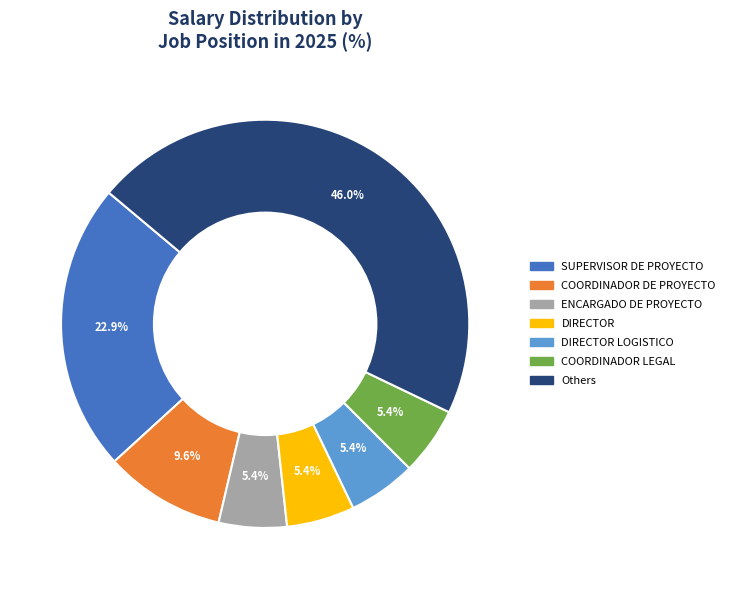

Which slice is the largest?

Others